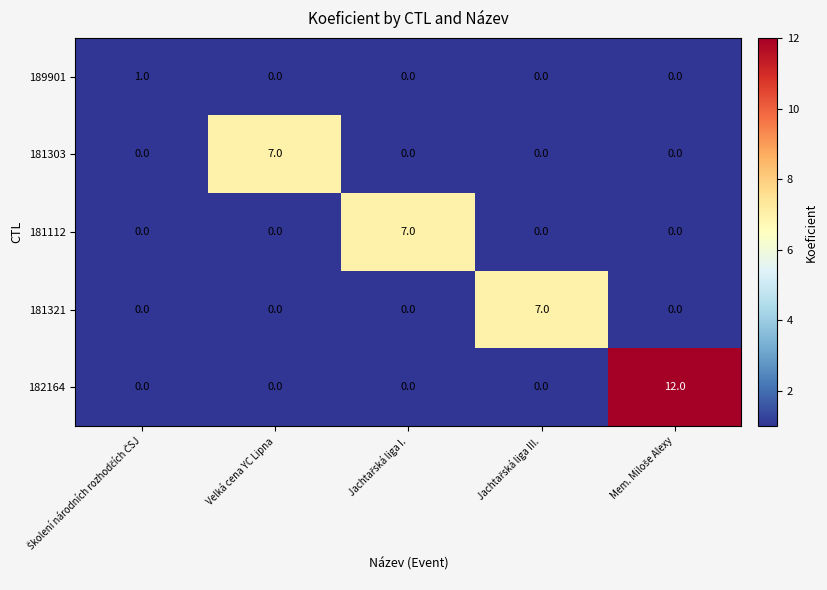

How many 181303 values are between 0 and 1?

4